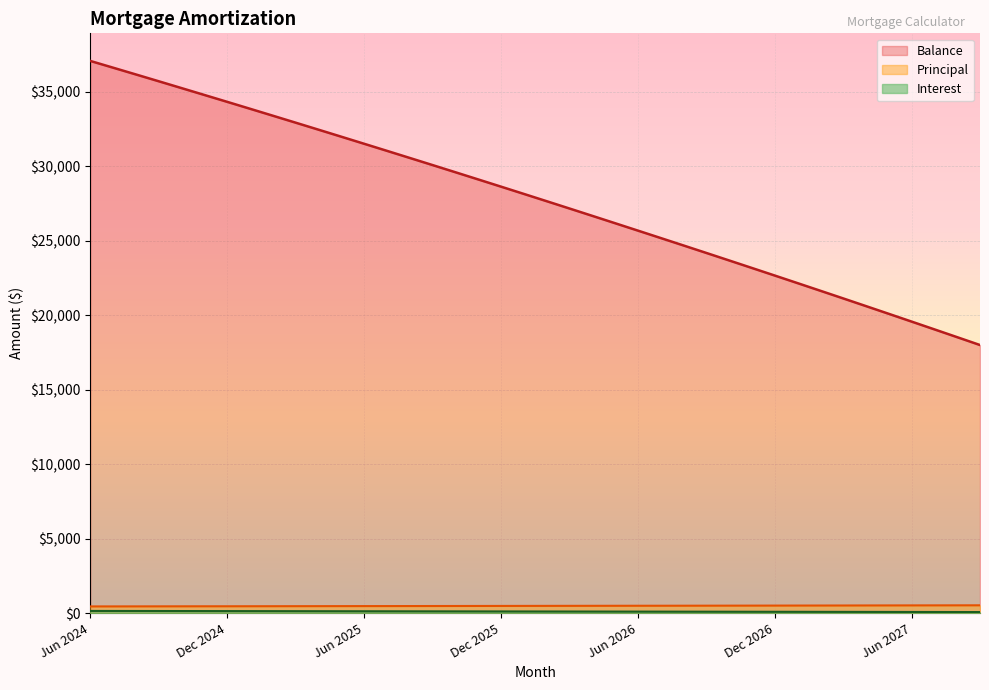

What is the label of the 27th point from the left?

Aug 2026